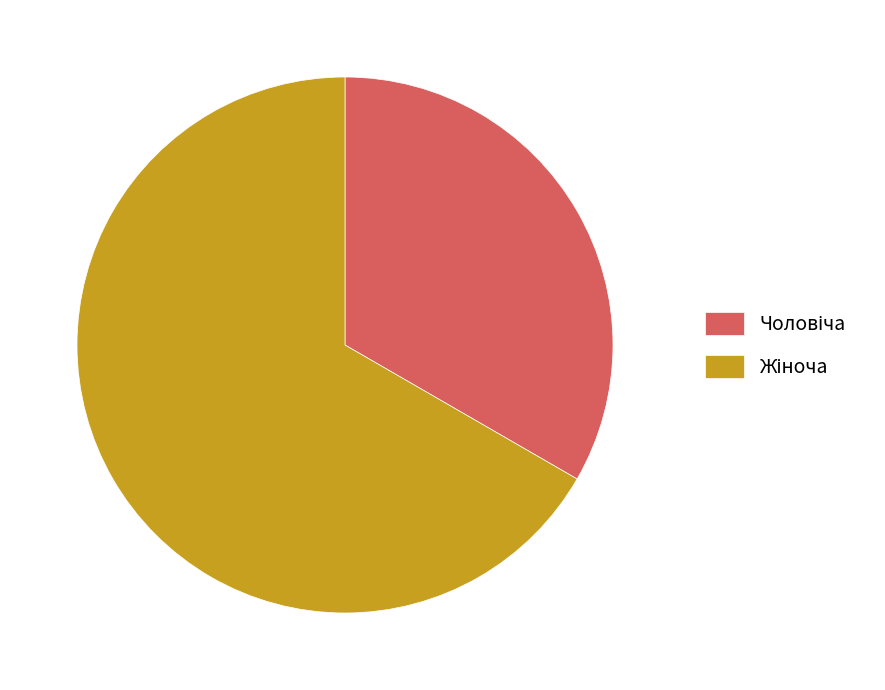

Count the number of slices in the pie.

2